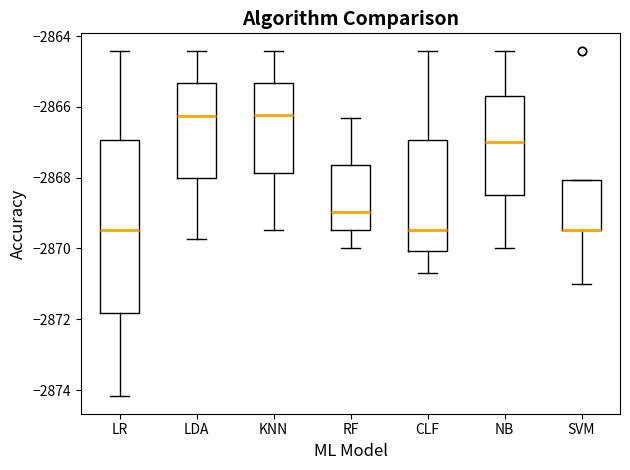

Which box is the tallest, from its lower edge to its upper edge?

LR